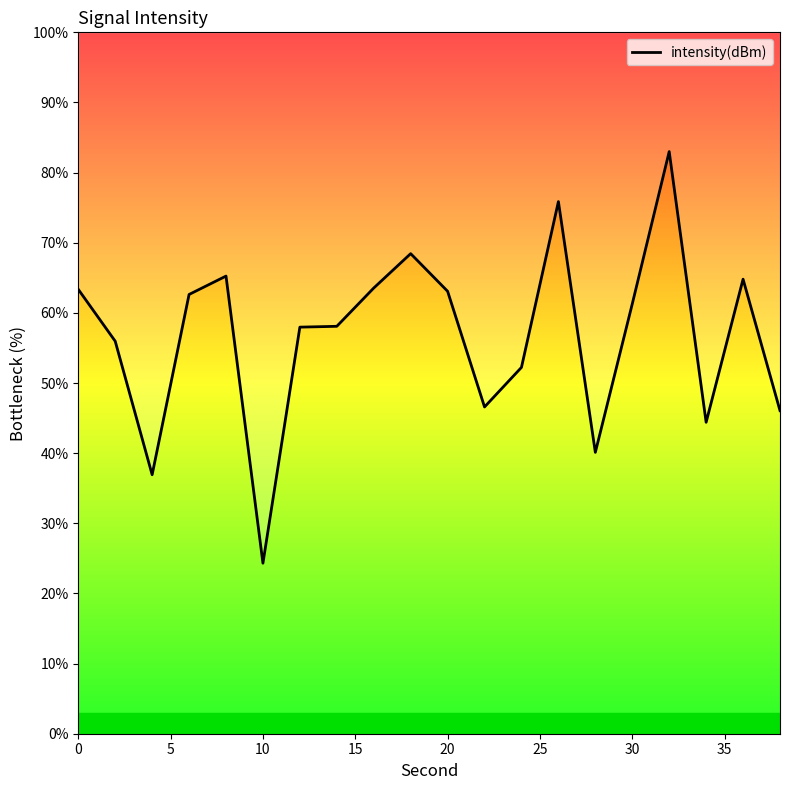

Reading right to left, list all the values displayed in this chart.

46.1	64.8	44.4	83.0	61.3	40.1	75.9	52.2	46.6	63.1	68.4	63.5	58.1	58.0	24.3	65.2	62.6	36.9	56.0	63.4